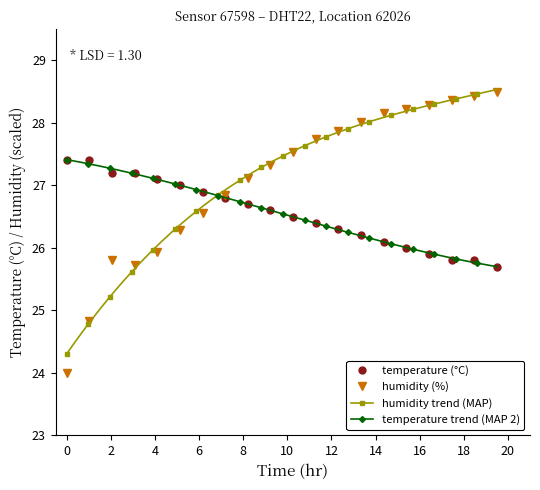

True or false: humidity (%) has more than 0 points higher than both neighbors.

True